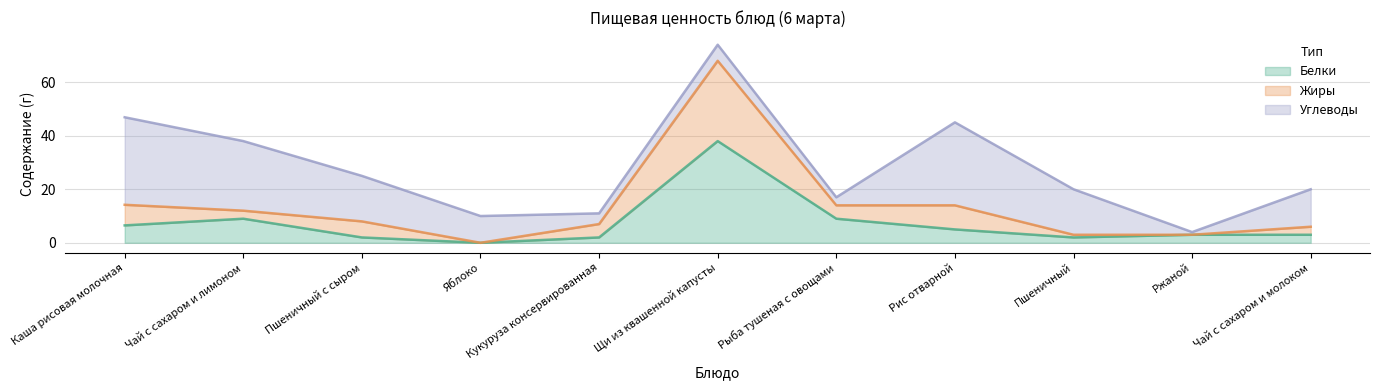

What is the sum of the Белки values at Каша рисовая молочная and Рис отварной?

11.5